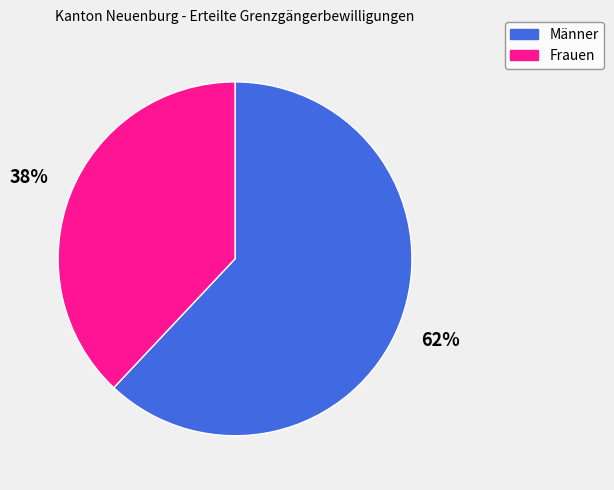

To the nearest percent, what portion does Männer represent?

62%